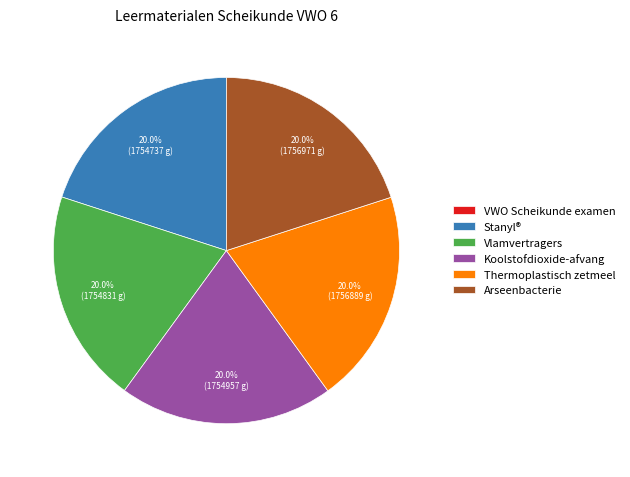

To the nearest percent, what portion does Stanyl® represent?

20%